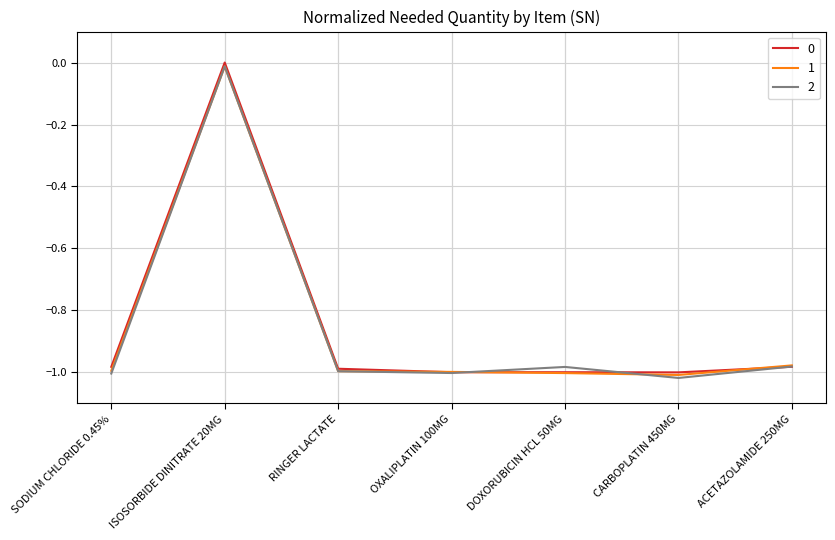

The value of 2 at ACETAZOLAMIDE 250MG is -1.3. True or false?

False